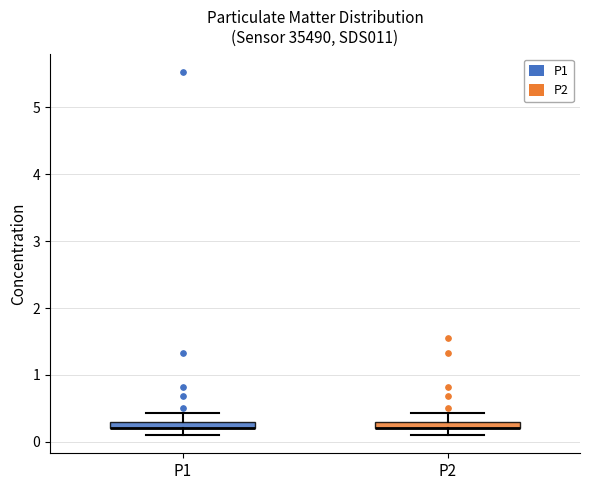

Where does the upper whisker of the box for P1 end on the y-axis? The values are not printed on the chart, so give them approximately, as read against the axis.

0.4